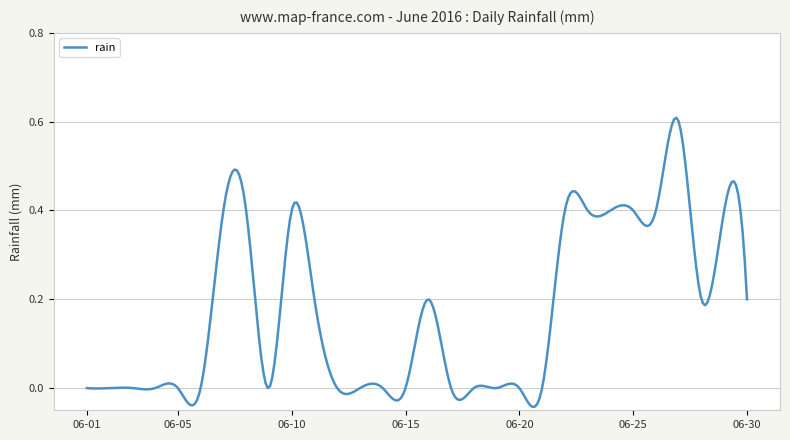

What is the difference between the maximum and minimum values?

0.7